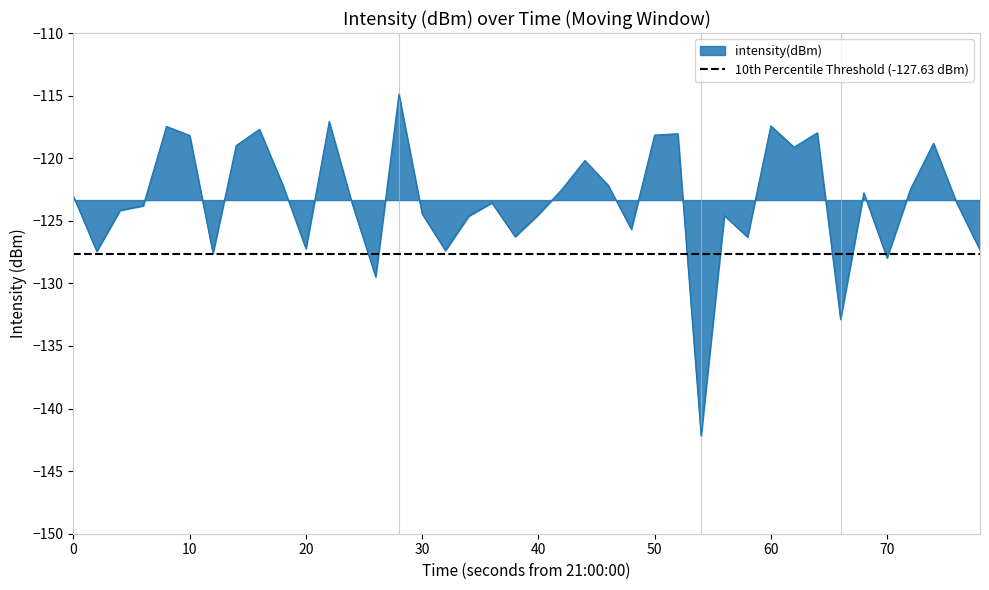

True or false: intensity(dBm) has a value of -127.2 at 20.

True